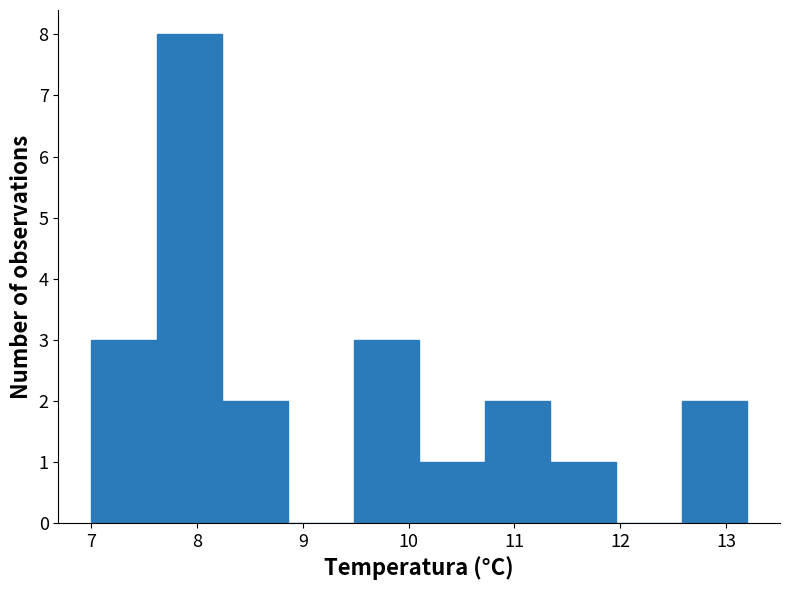

Over which range of the x-axis is the bar tallest?

7.62 to 8.24